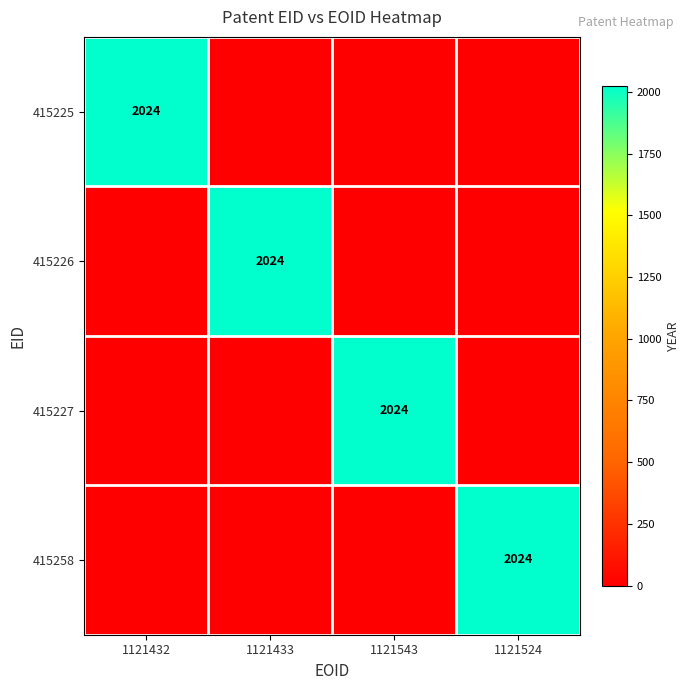

At how many categories does at least one series exceed 1590?

4